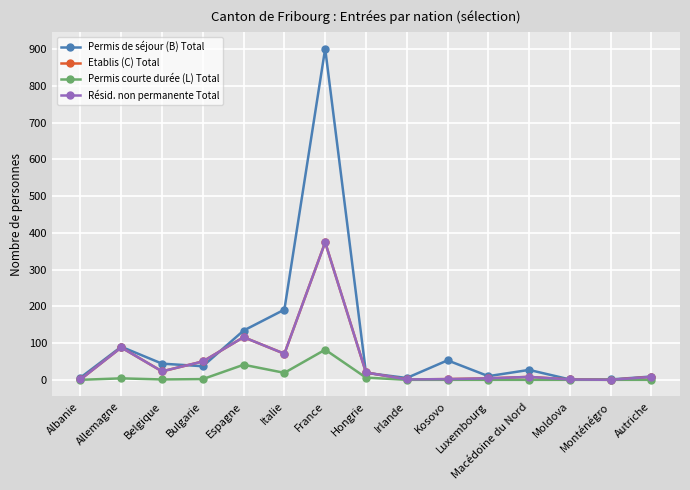

True or false: Permis courte durée (L) Total and Résid. non permanente Total cross at least once.

False